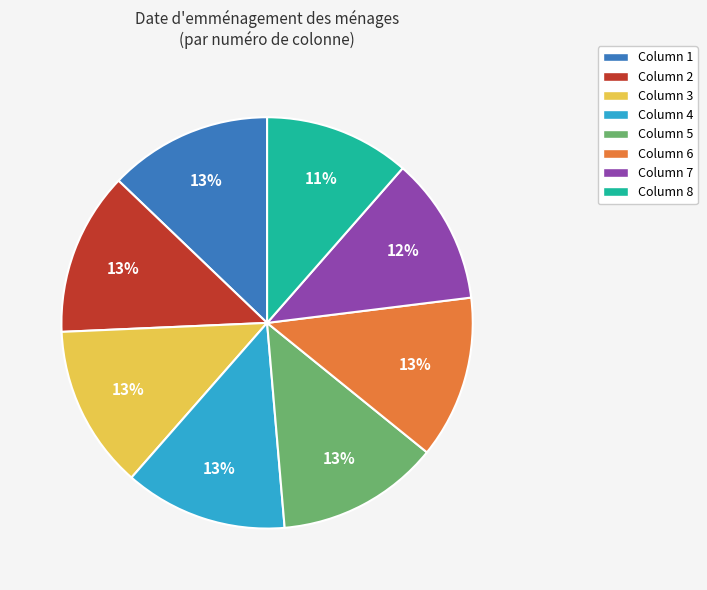

Combined, do Column 4 and Column 2 account for over 50%?

No